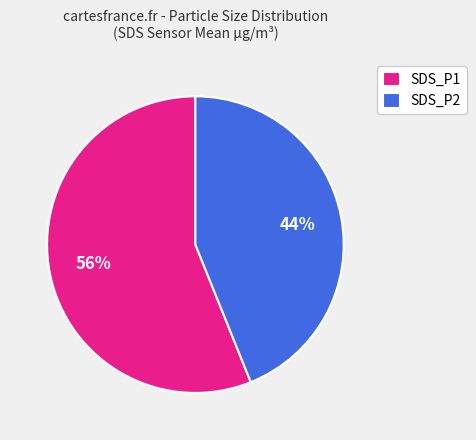

How many segments does this pie chart have?

2